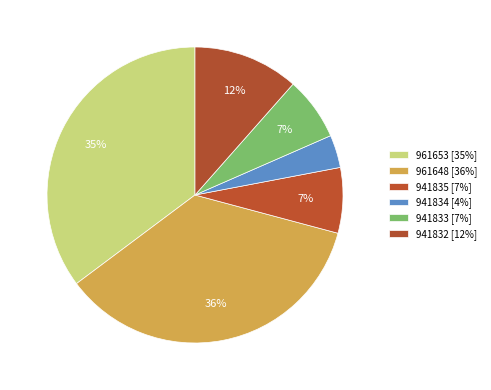

Do 941835 and 961648 together represent more than half of the pie?

No